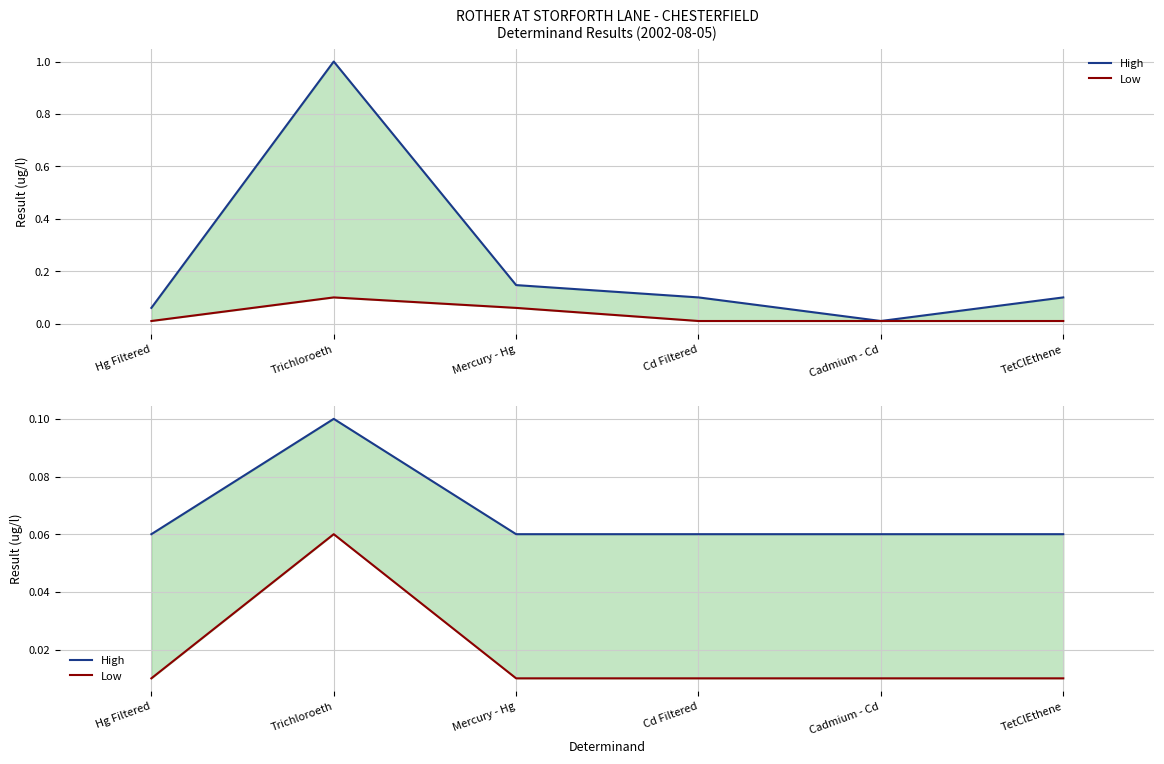

What is the label of the 1st point from the left?

Hg Filtered